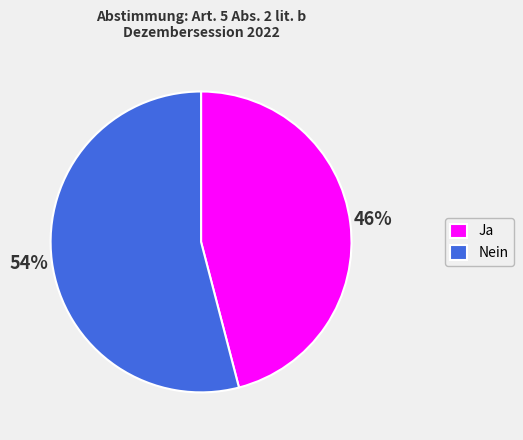

Rank the categories by value from lowest to highest.

Ja, Nein